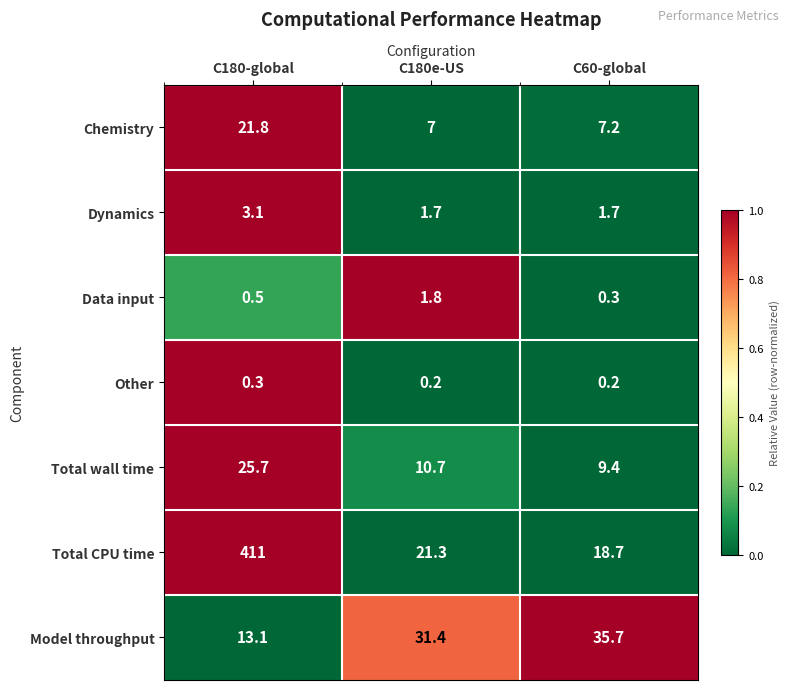

Where does the Total wall time series first go above 10?

C180-global